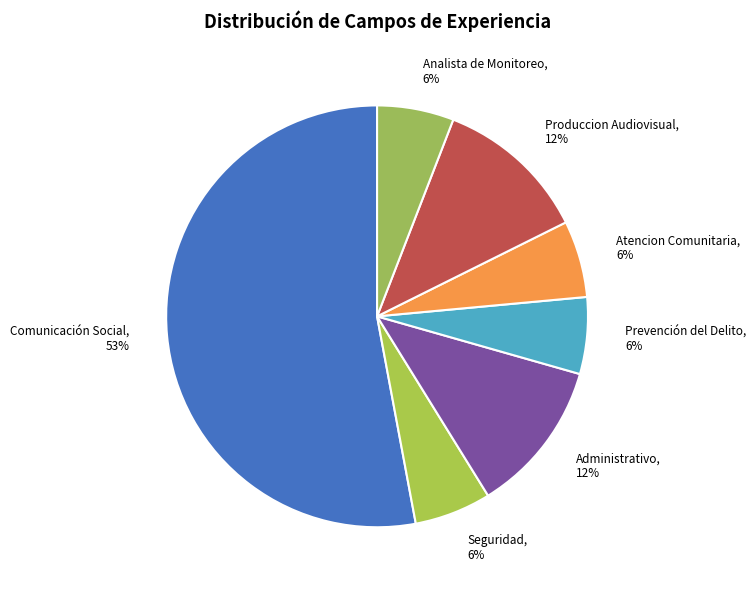

What is the total percentage of Seguridad and Atencion Comunitaria?

15.4%